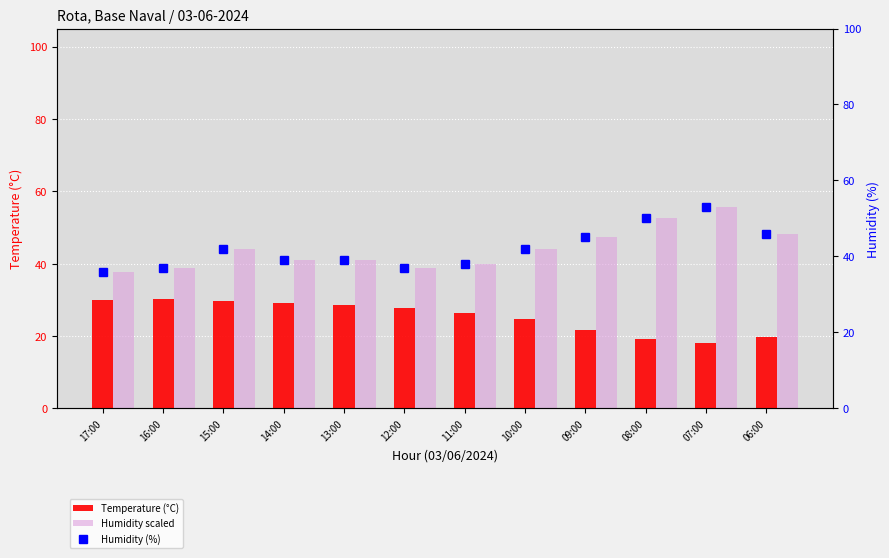

Which label corresponds to the largest value in the chart?

07:00